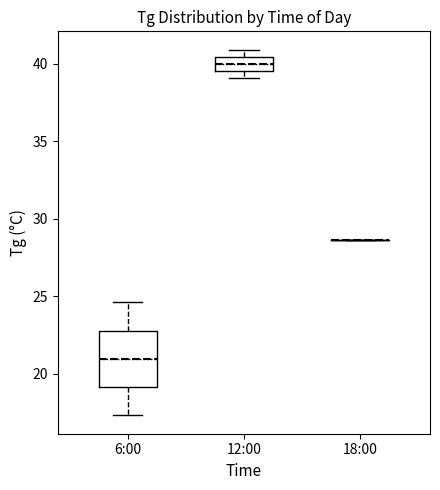

Which box is the tallest, from its lower edge to its upper edge?

6:00